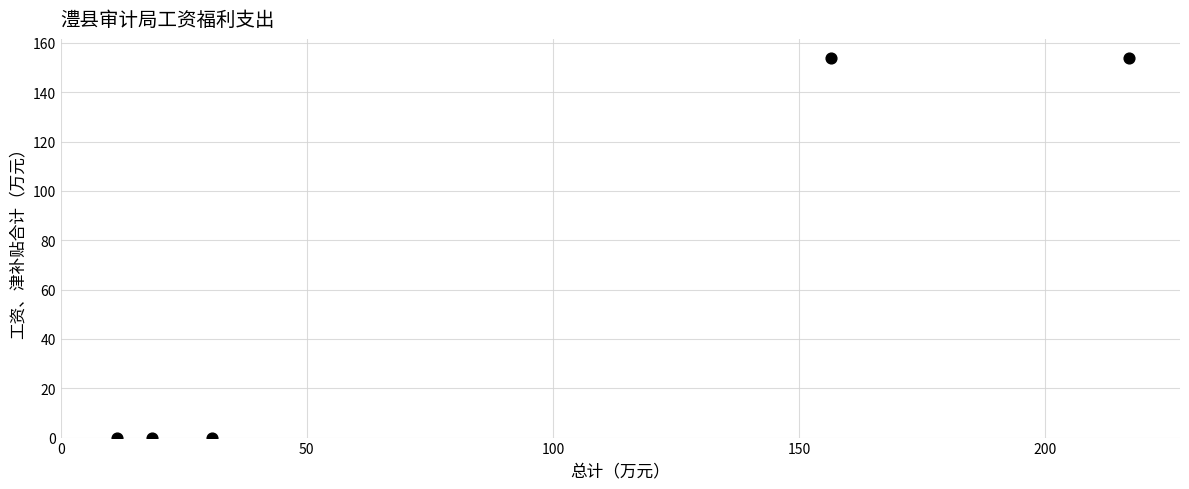

What is the range of X values (max minus min)?

205.7